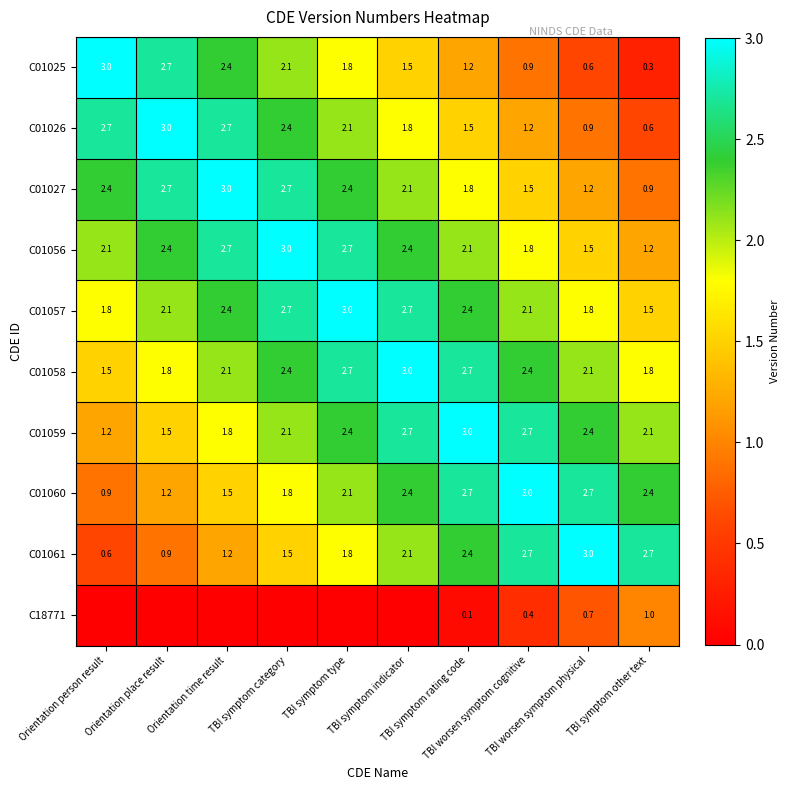

What is the highest value of the C01025 series?

3.0